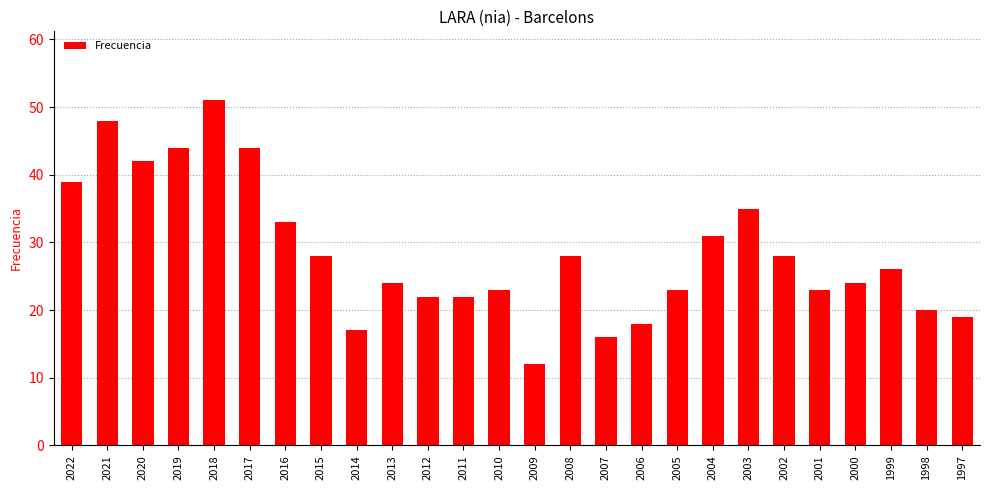

What is the maximum value shown in the chart?

51